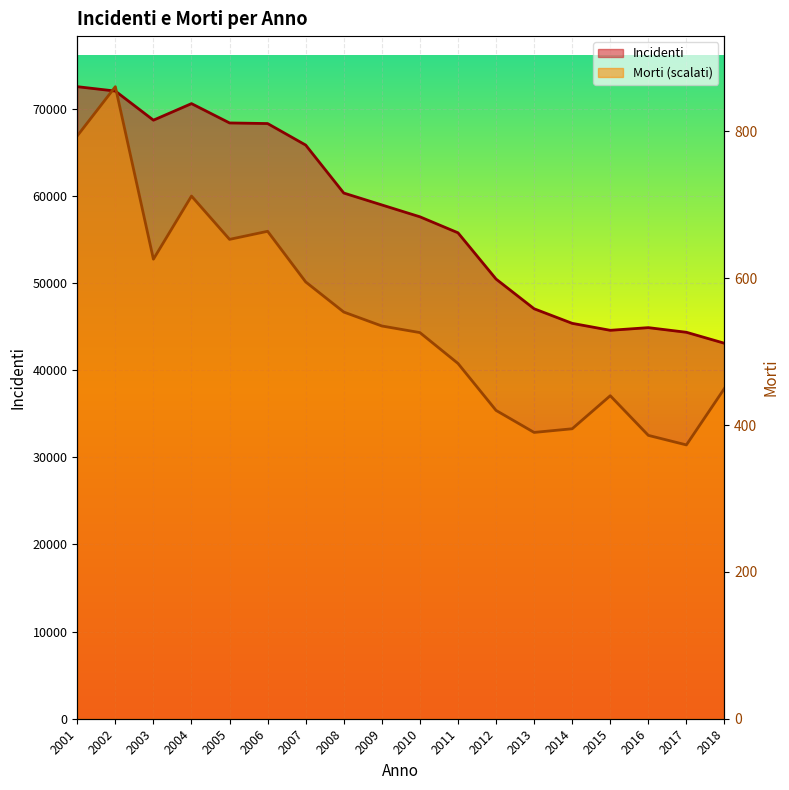

How many lines are shown in the chart?

2